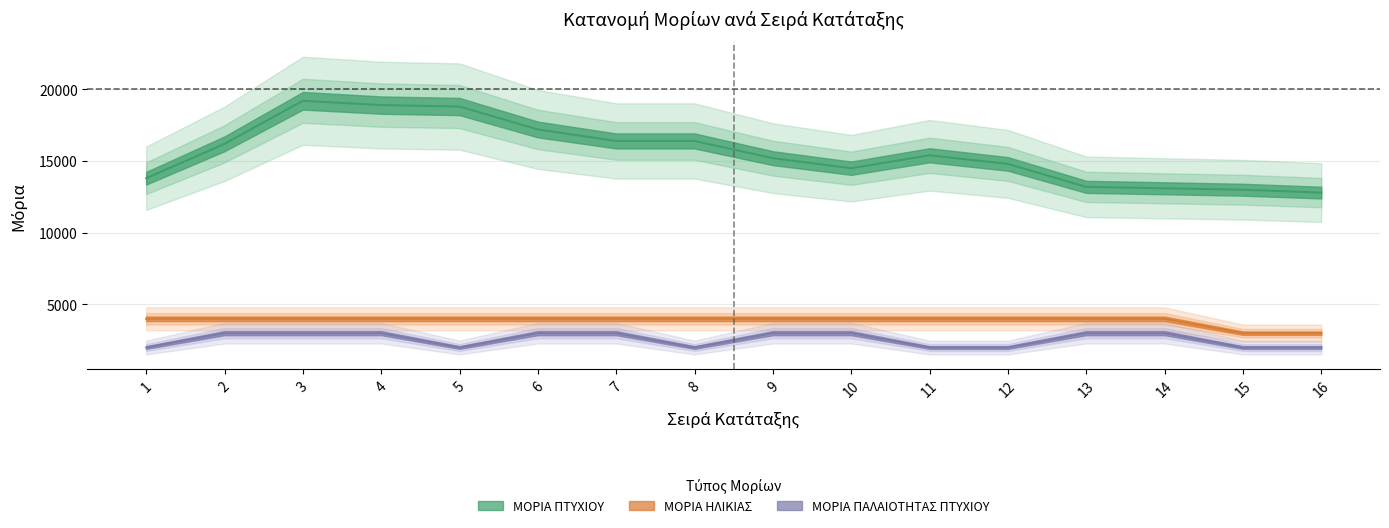

True or false: ΜΟΡΙΑ ΠΑΛΑΙΟΤΗΤΑΣ ΠΤΥΧΙΟΥ and ΜΟΡΙΑ ΠΤΥΧΙΟΥ cross at least once.

False